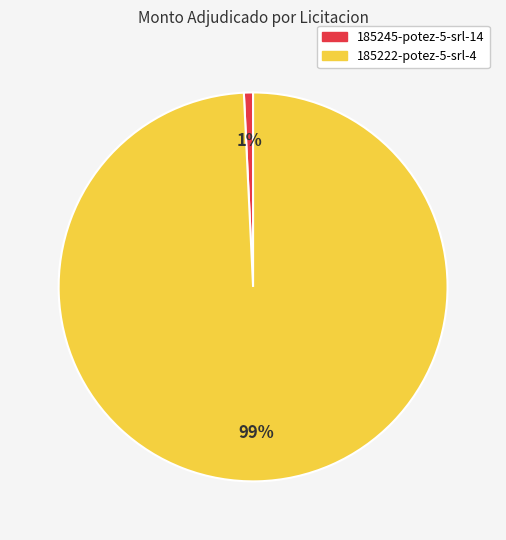

Which category has the smallest portion of the pie?

185245-potez-5-srl-14